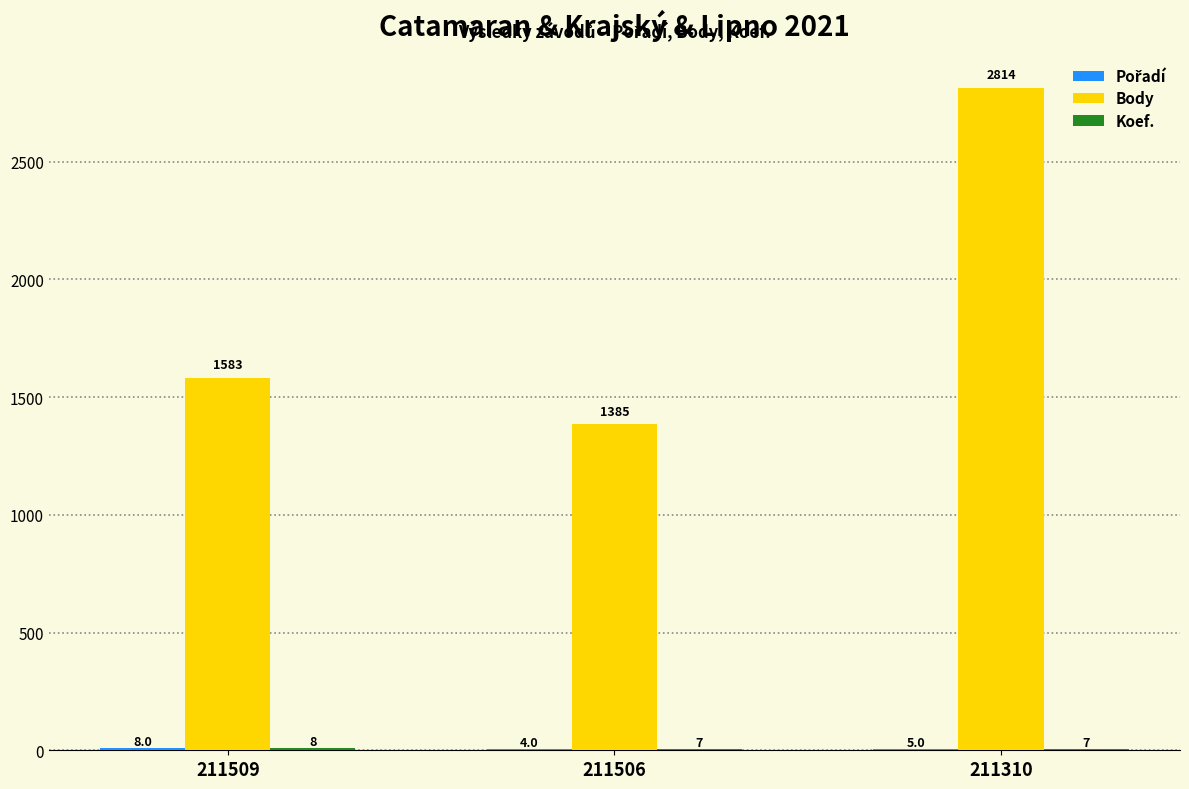

What is the maximum value for Body?

2814